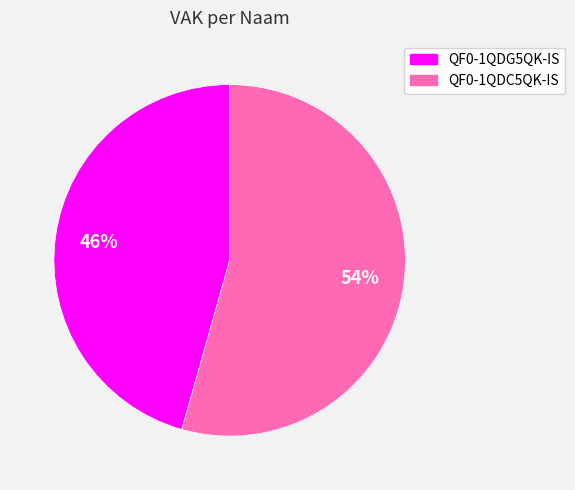

To the nearest percent, what is the combined percentage of QF0-1QDG5QK-IS and QF0-1QDC5QK-IS?

100%